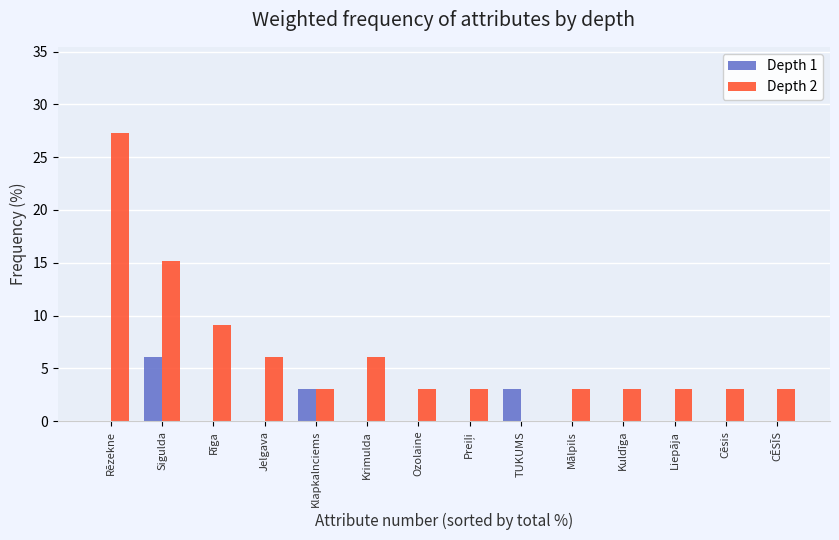

Are the bars grouped side by side (vs. stacked)?

Yes